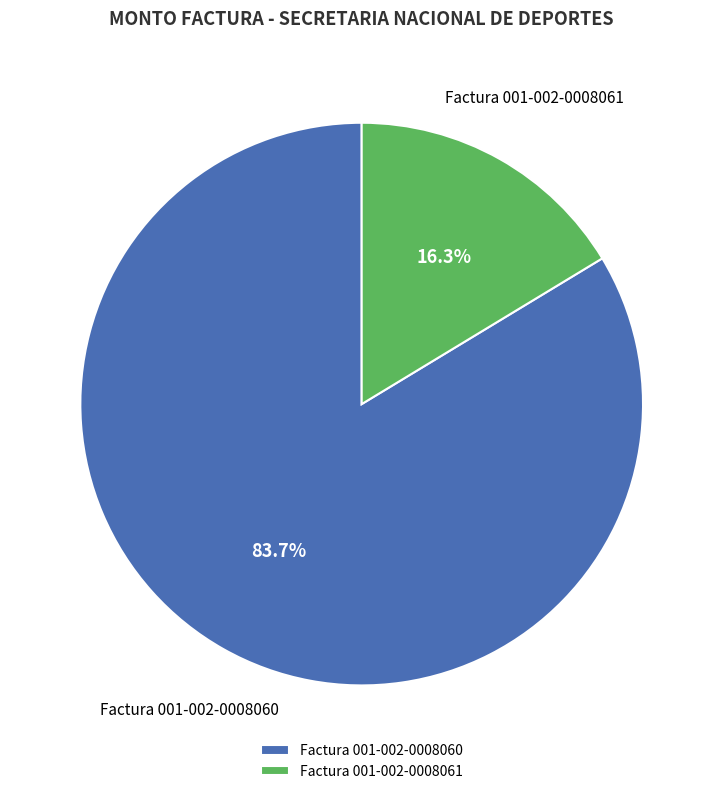

What percentage is the Factura 001-002-0008061 slice, to the nearest percent?

16%